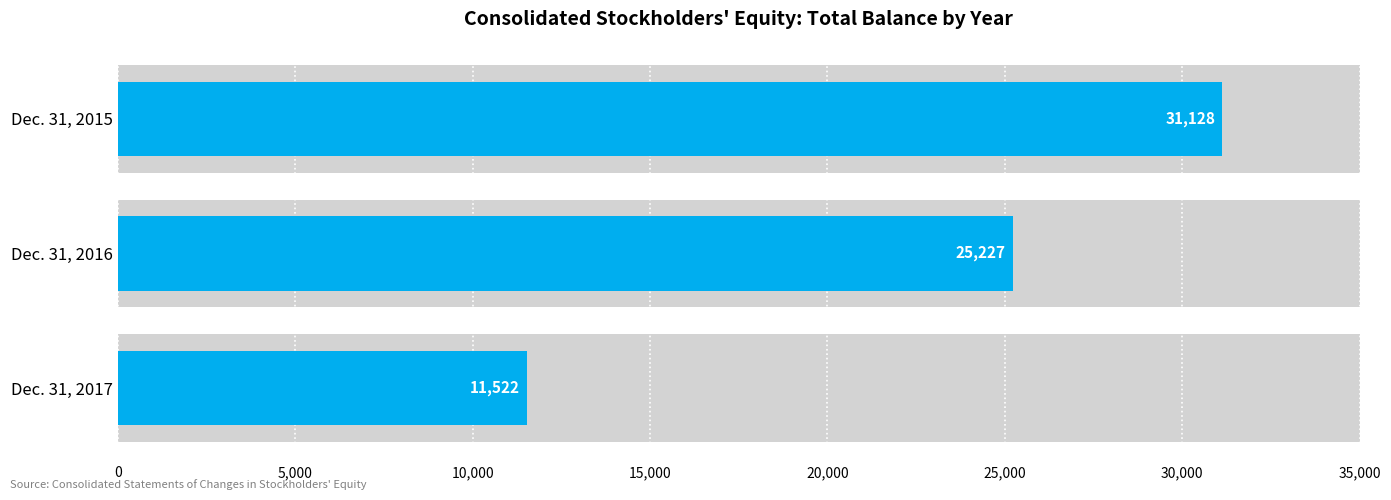

What is the smallest value displayed?

11522